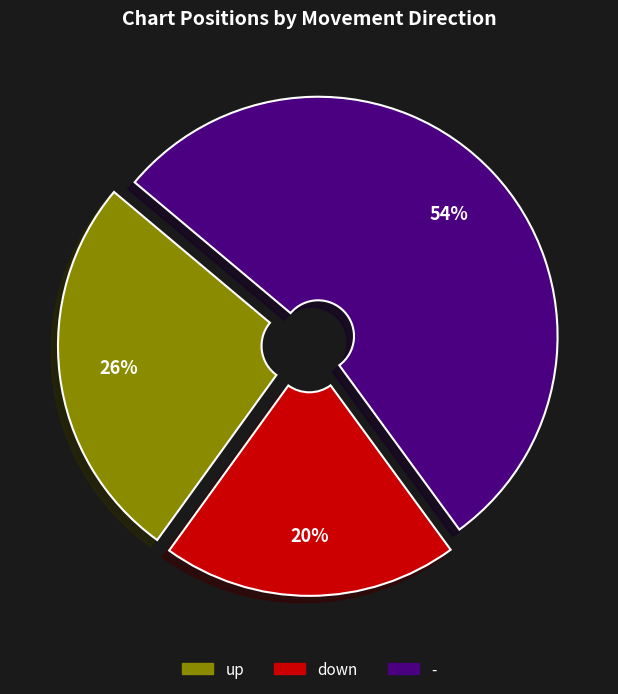

To the nearest percent, what portion does - represent?

54%